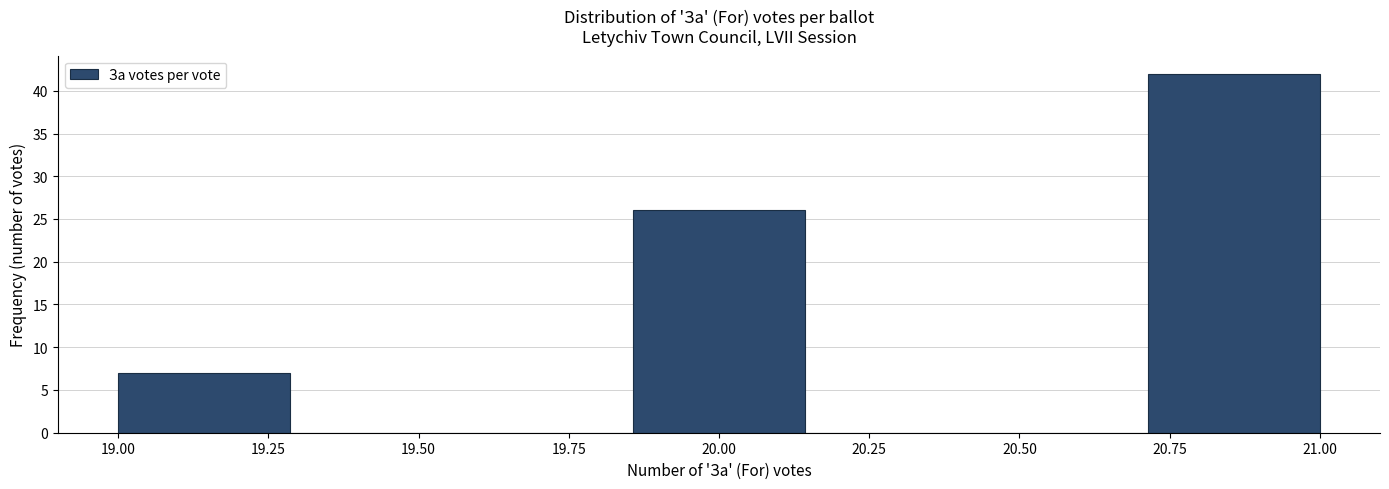

Over which range of the x-axis is the bar tallest?

20.70 to 21.00